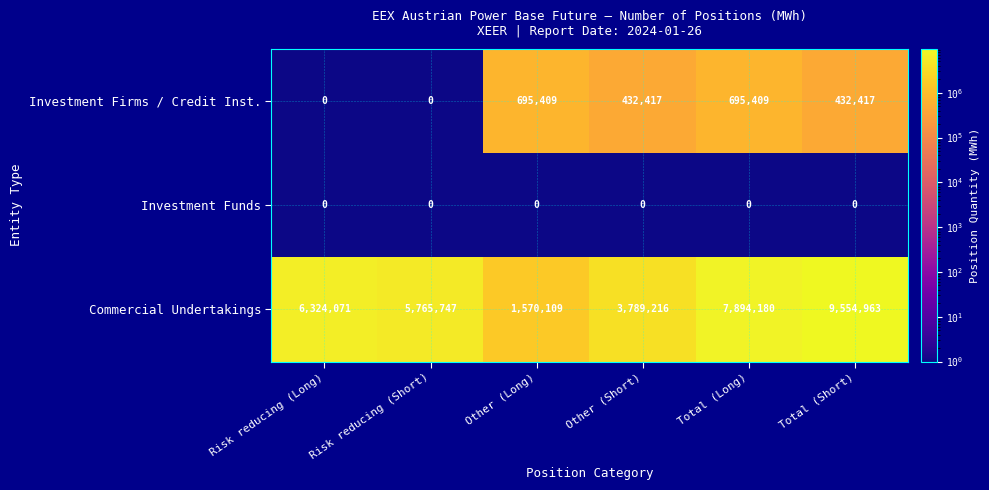

At how many categories does at least one series exceed 2623309?

5